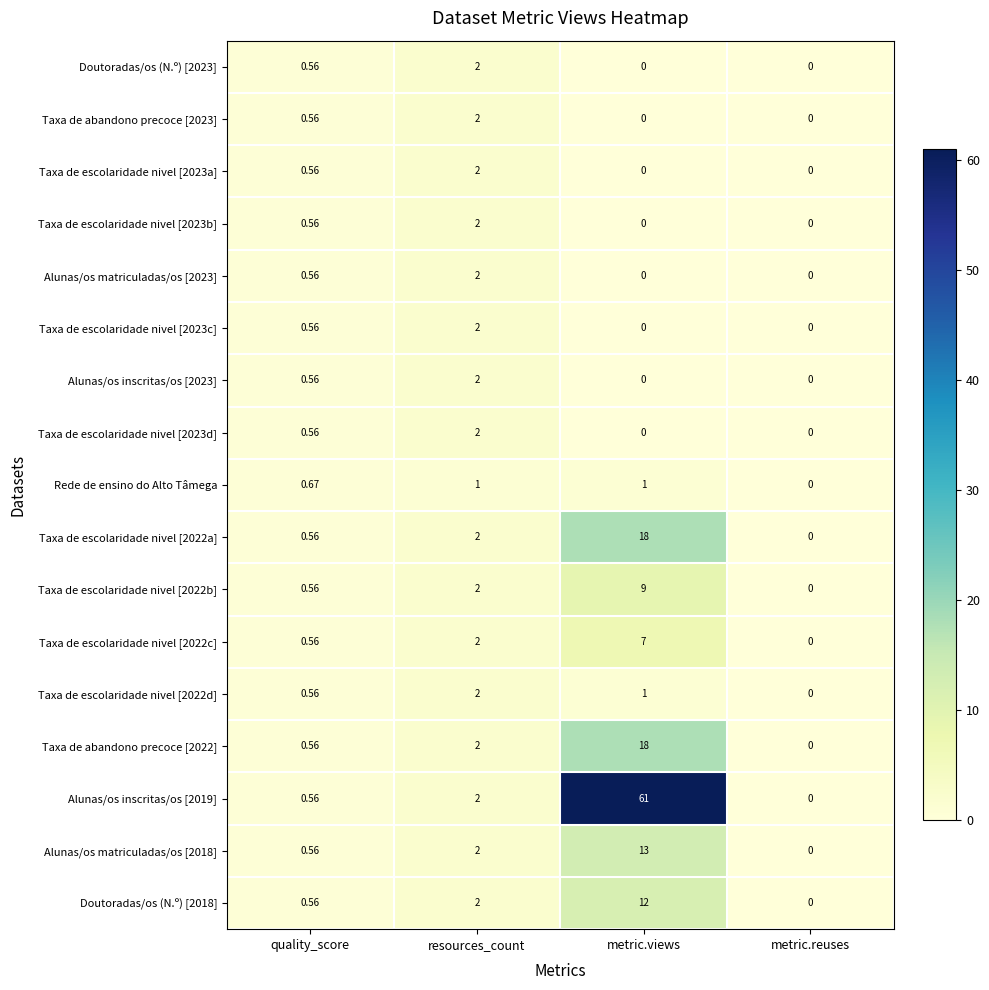

At which label is Taxa de escolaridade nivel [2022b] closest to 4?

resources_count